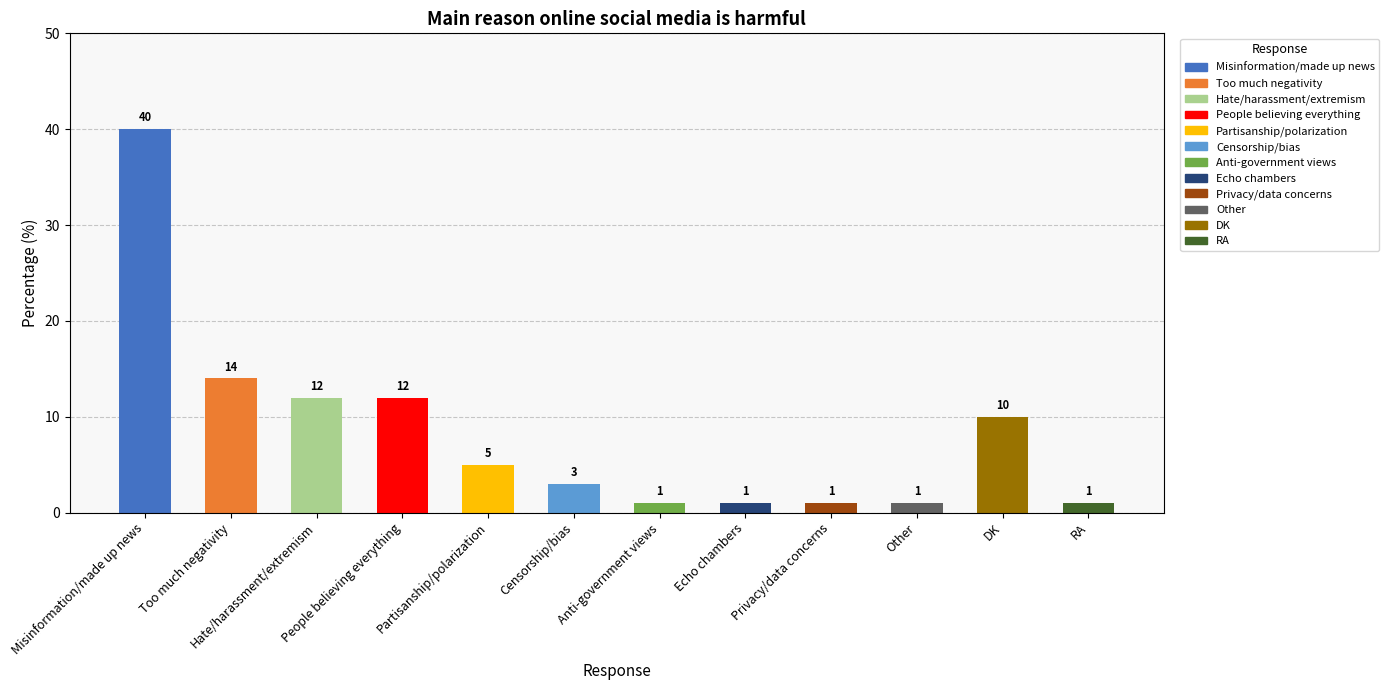

What is the maximum value shown in the chart?

40